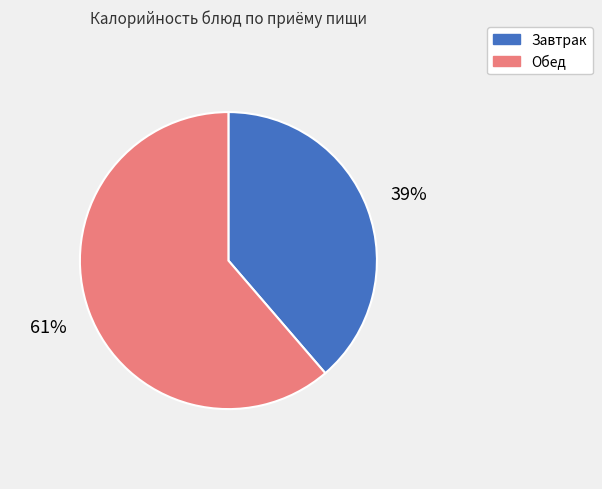

Is it true that Завтрак is 39% of the pie?

True